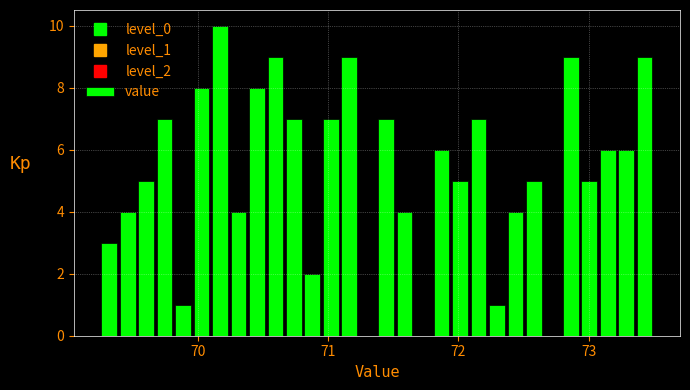

Read against the x-axis, roughly where is the centre of the tallest bar?

70.2